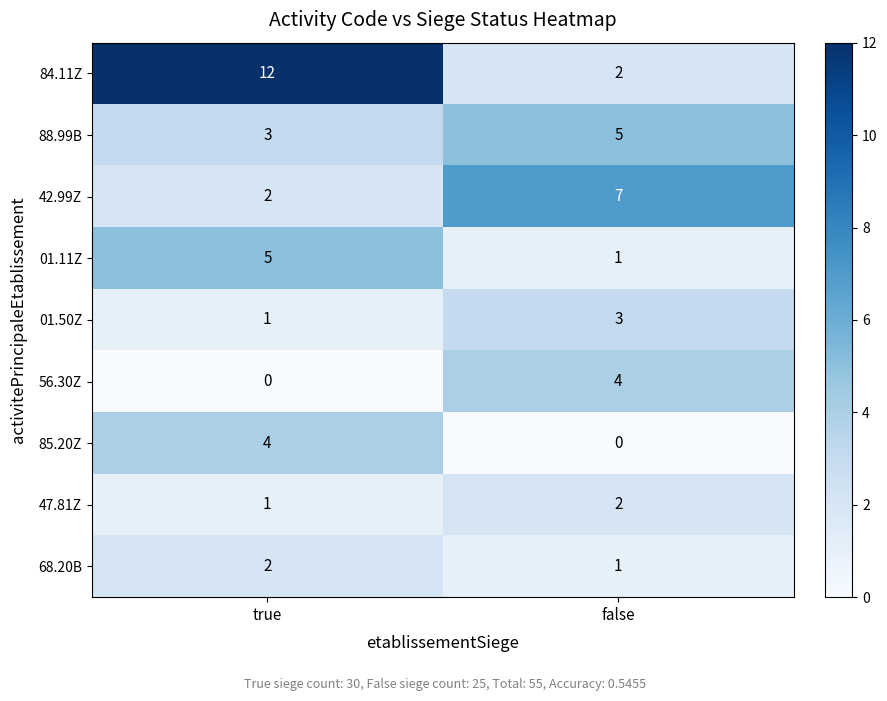

Where is 01.50Z nearest to the value 2?

true